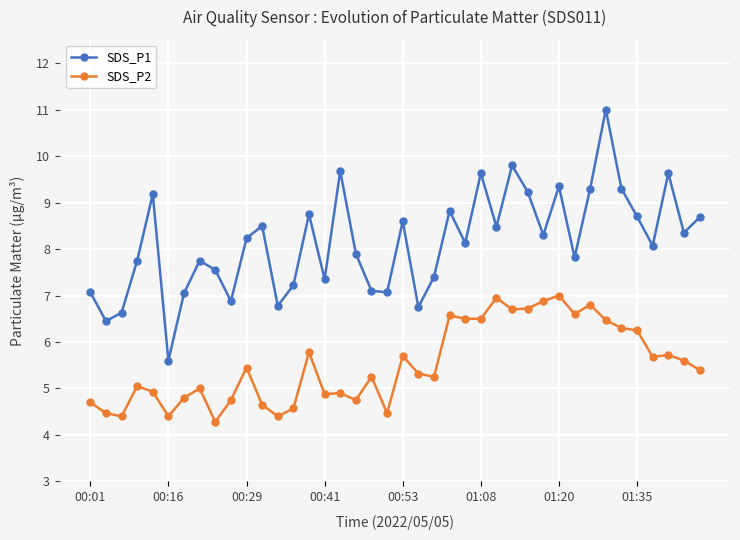

Rank the series by their maximum value, from lowest to highest.

SDS_P2, SDS_P1